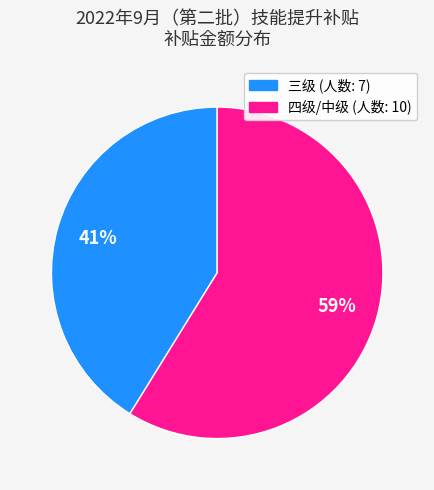

Which slice is the largest?

四级/中级